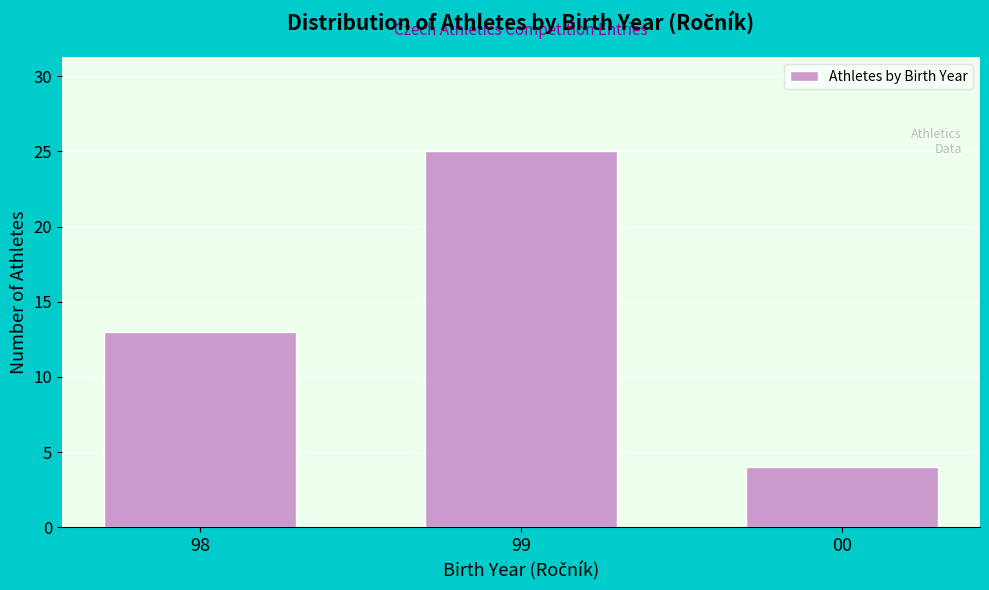

Reading left to right, extract all data points from this chart.

13	25	4